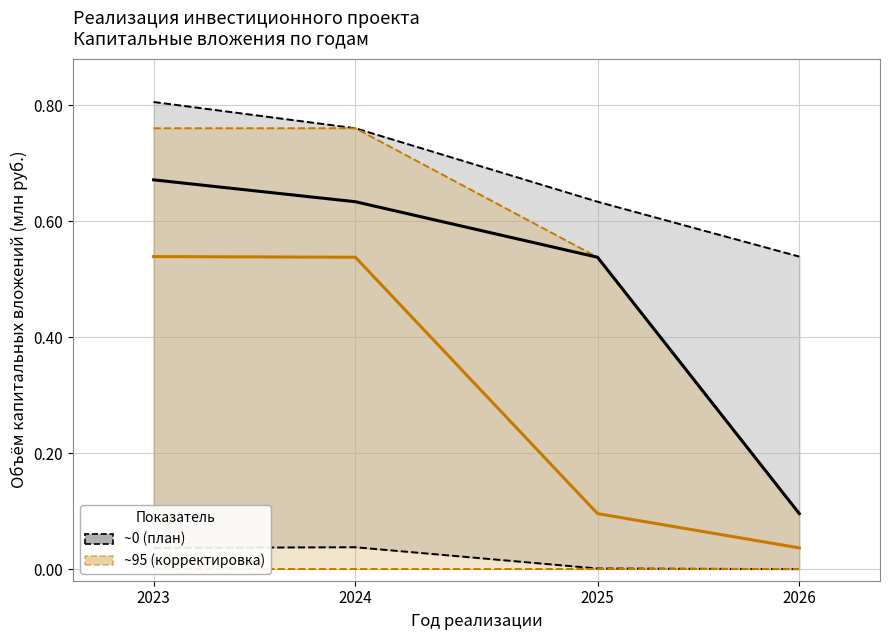

True or false: План and Корректировка плана cross at least once.

False